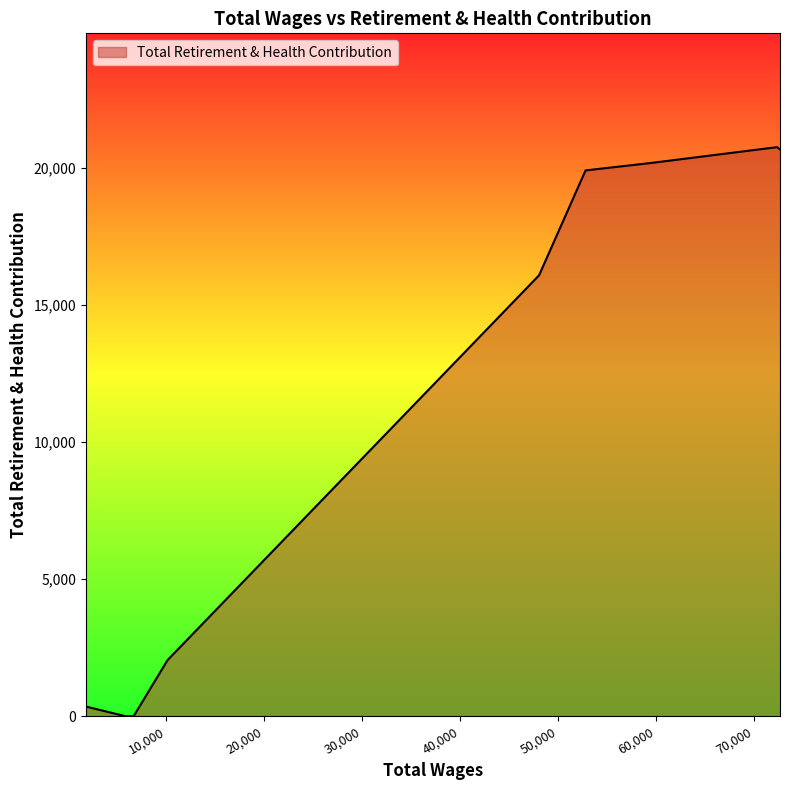

What is the maximum value shown in the chart?

20750